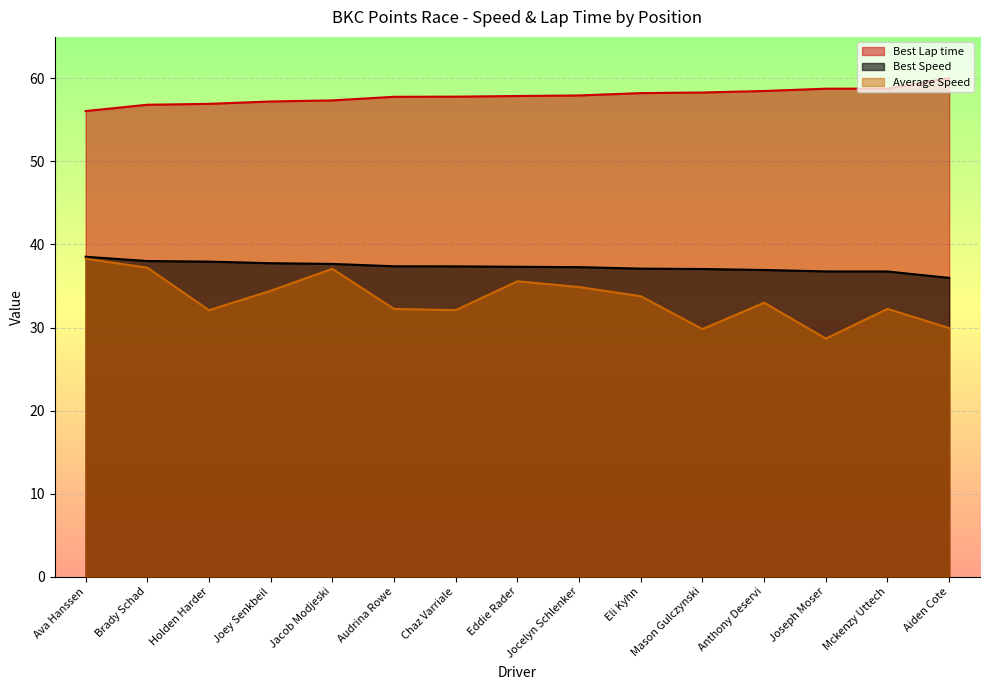

True or false: Average Speed and Best Speed cross at least once.

False